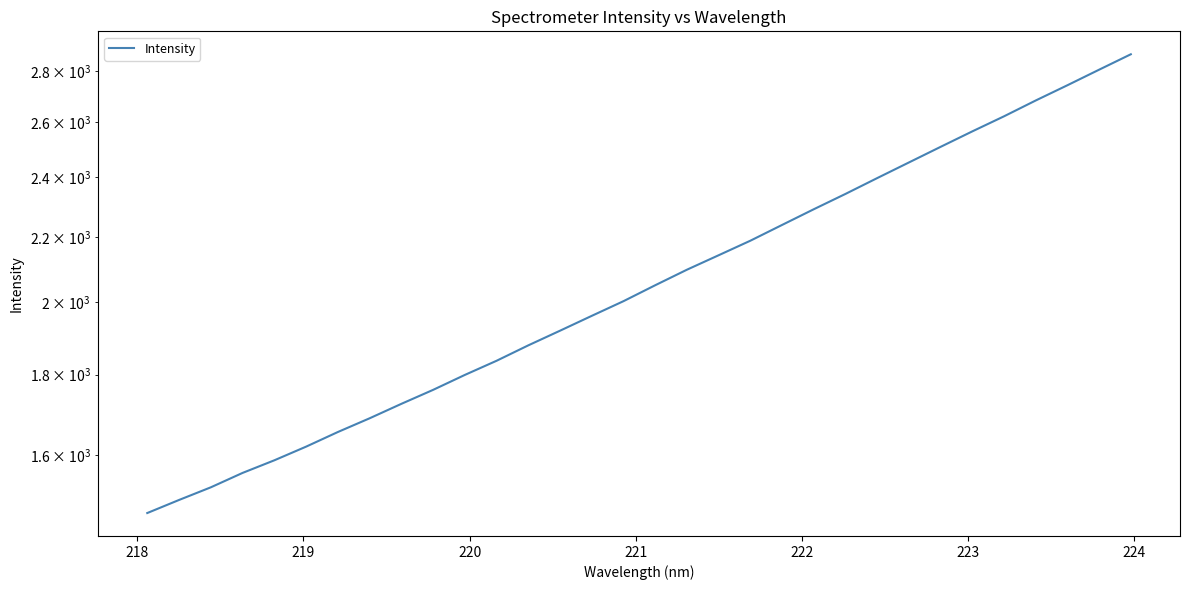

Is this an area chart (filled region under the line)?

No